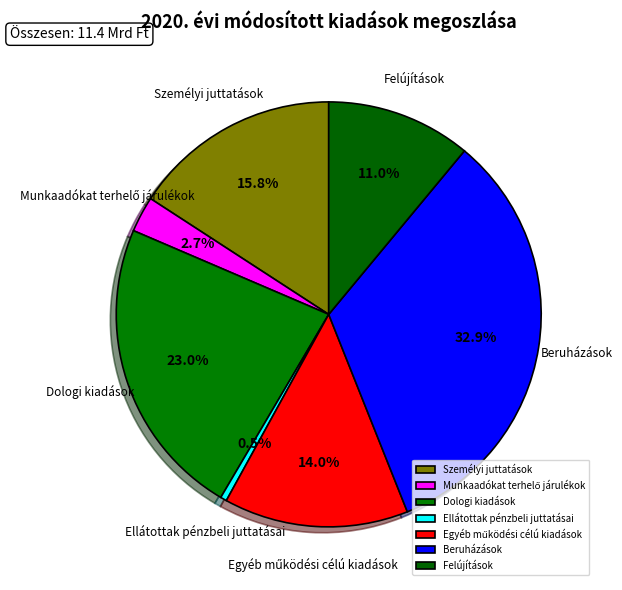

Does Dologi kiadások represent more than half of the total?

No